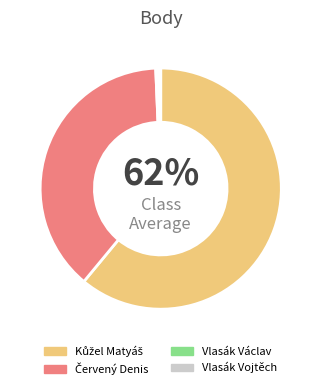

Count the number of slices in the pie.

4